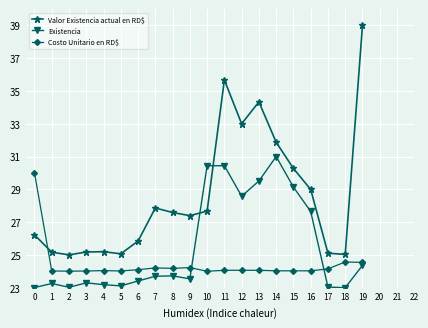

How many lines are shown in the chart?

3